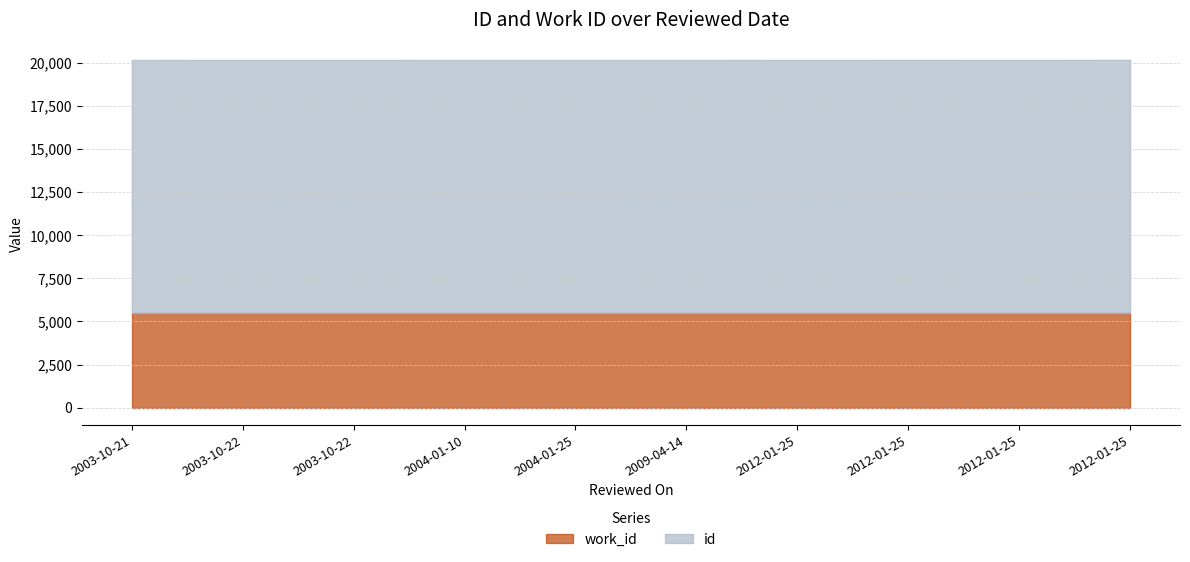

Where is id nearest to the value 14669?

2012-01-25